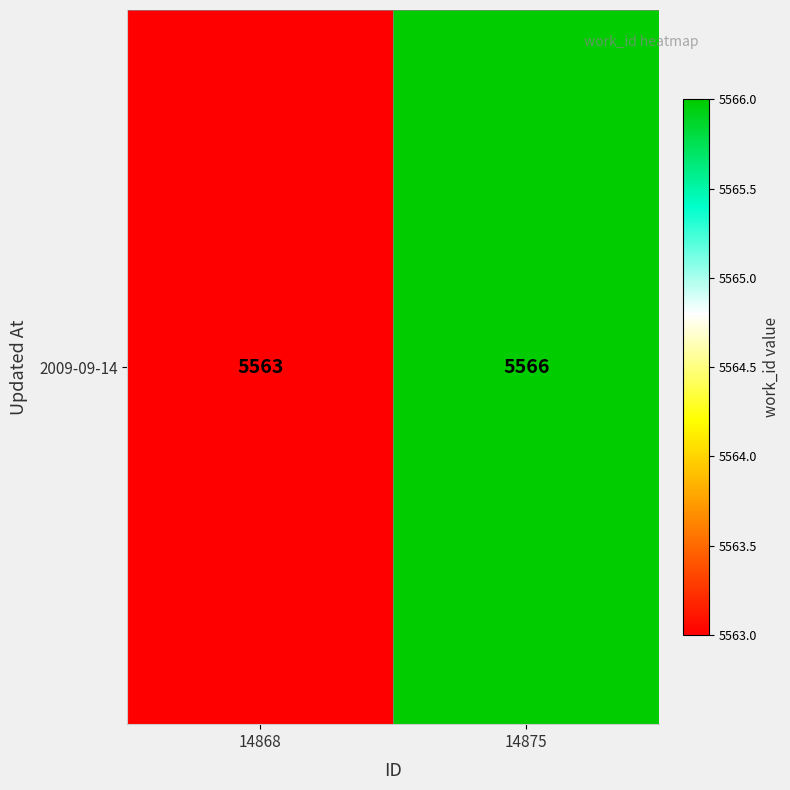

List the labels in order of value, smallest first.

14868, 14875